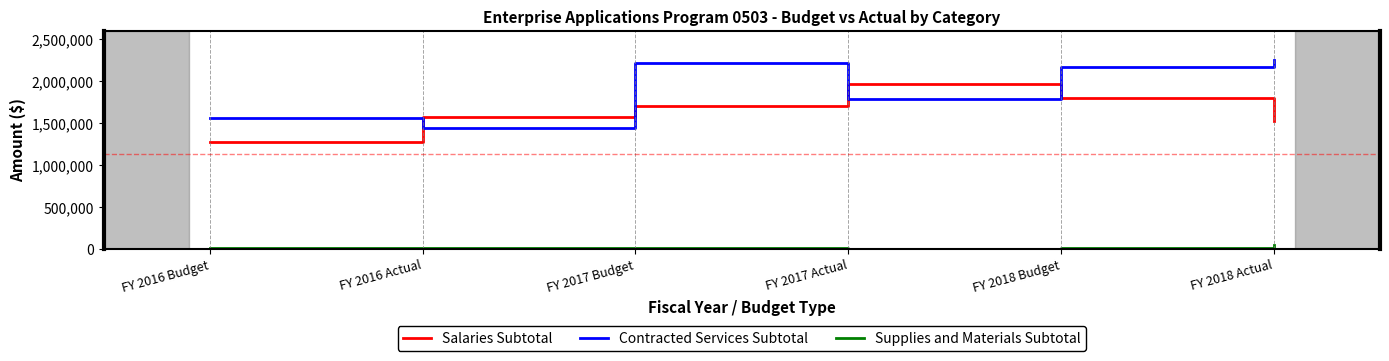

Count the number of categories in the chart.

6